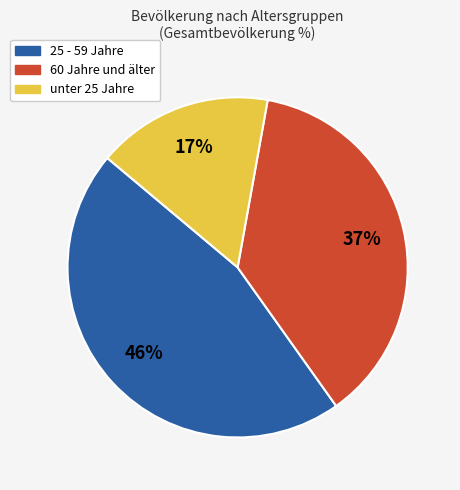

Is there any slice that represents more than half of the pie?

No